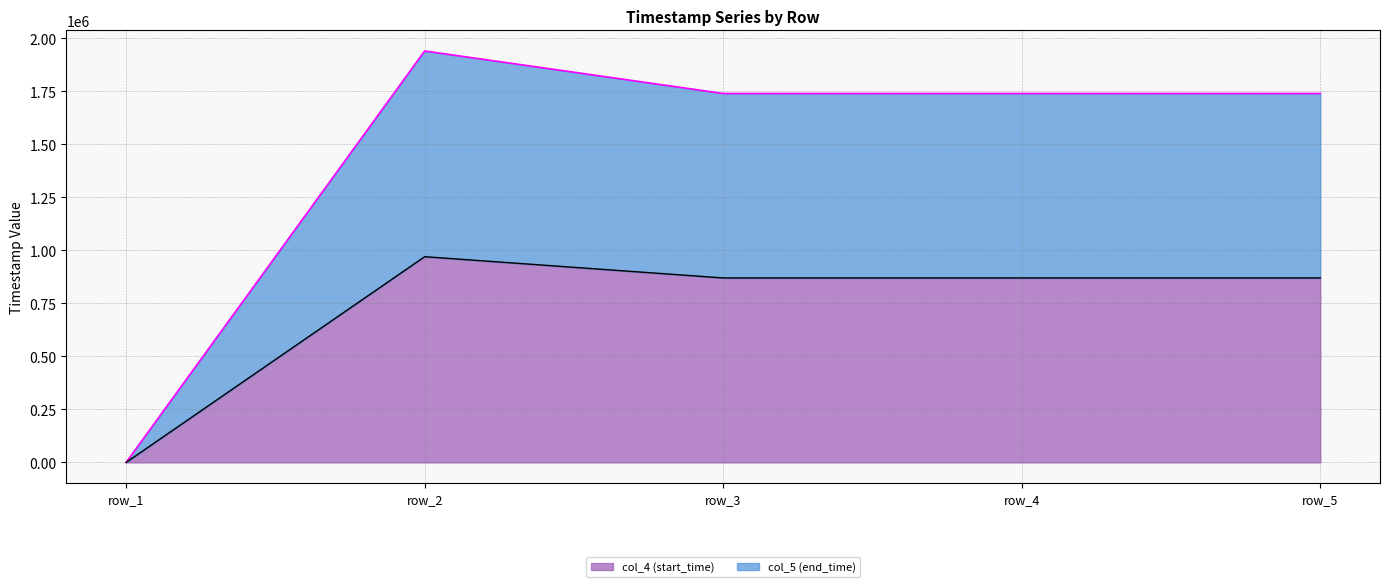

What is the sum of all col_4 (start_time) values?

3579274